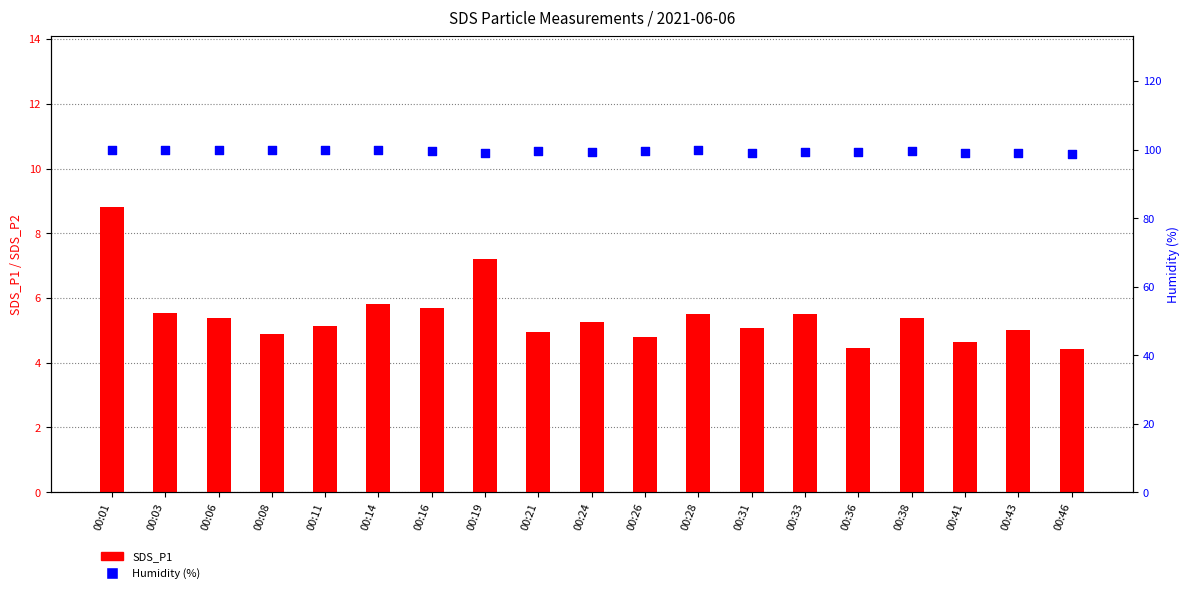

Which series contains the lowest Y value?

SDS_P1